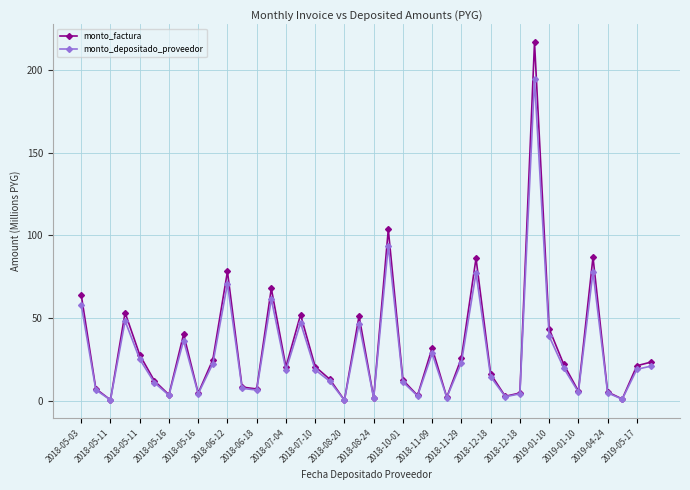

What is the maximum value shown in the chart?

216.8